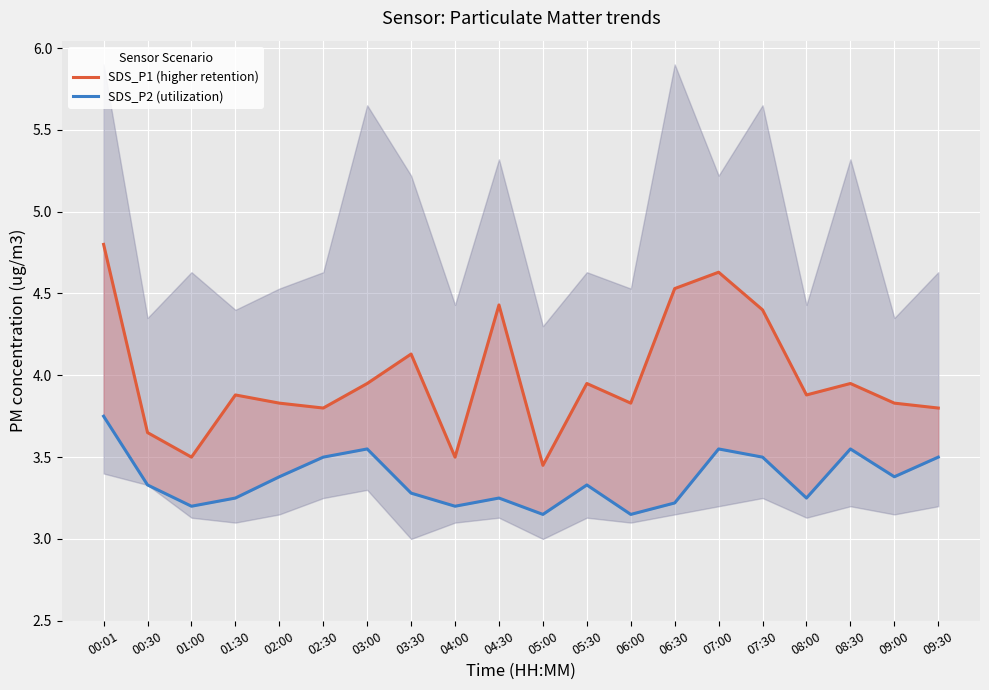

Where is the first local minimum for SDS_P2 (utilization)?

01:00